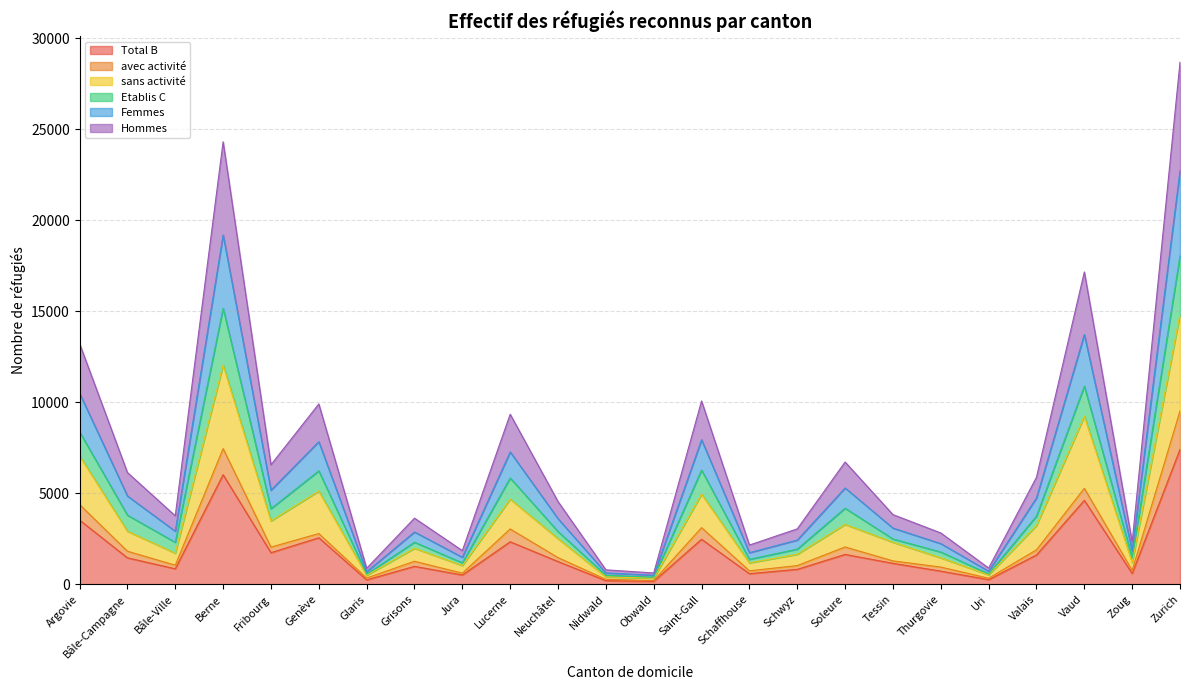

Which category has the highest value in the Total B series?

Zurich